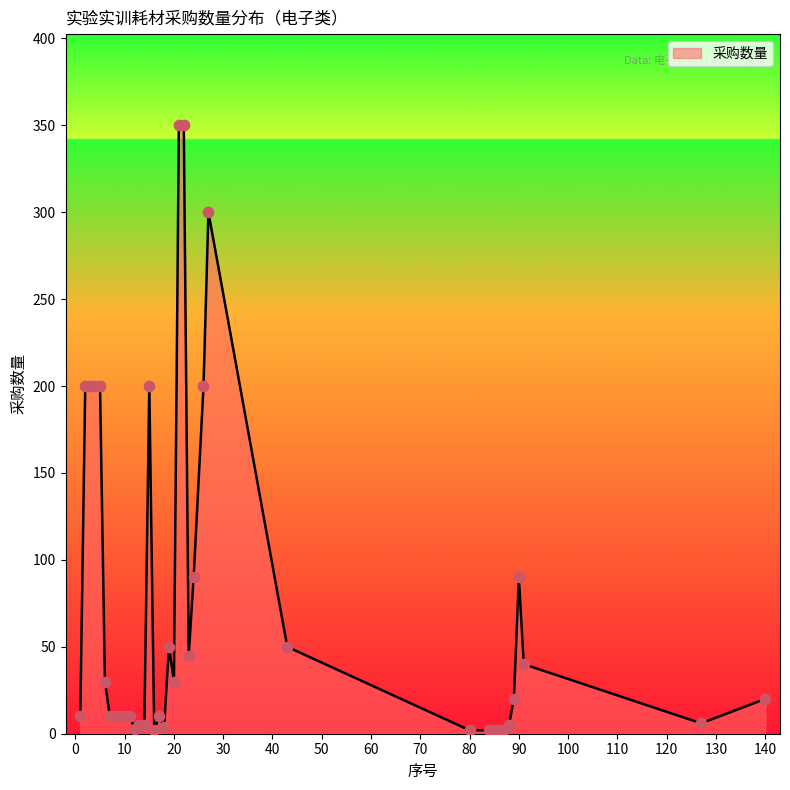

Is this an area chart (filled region under the line)?

Yes